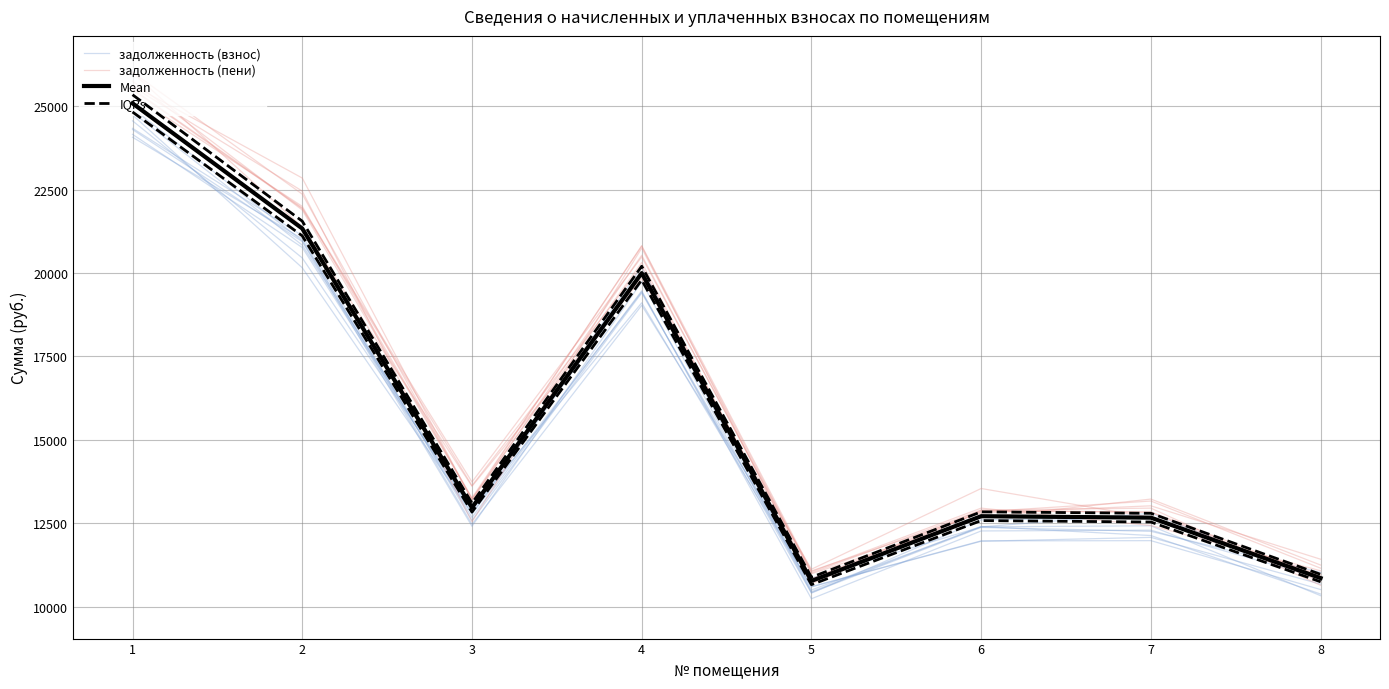

At how many categories does at least one series exceed 13743?

3